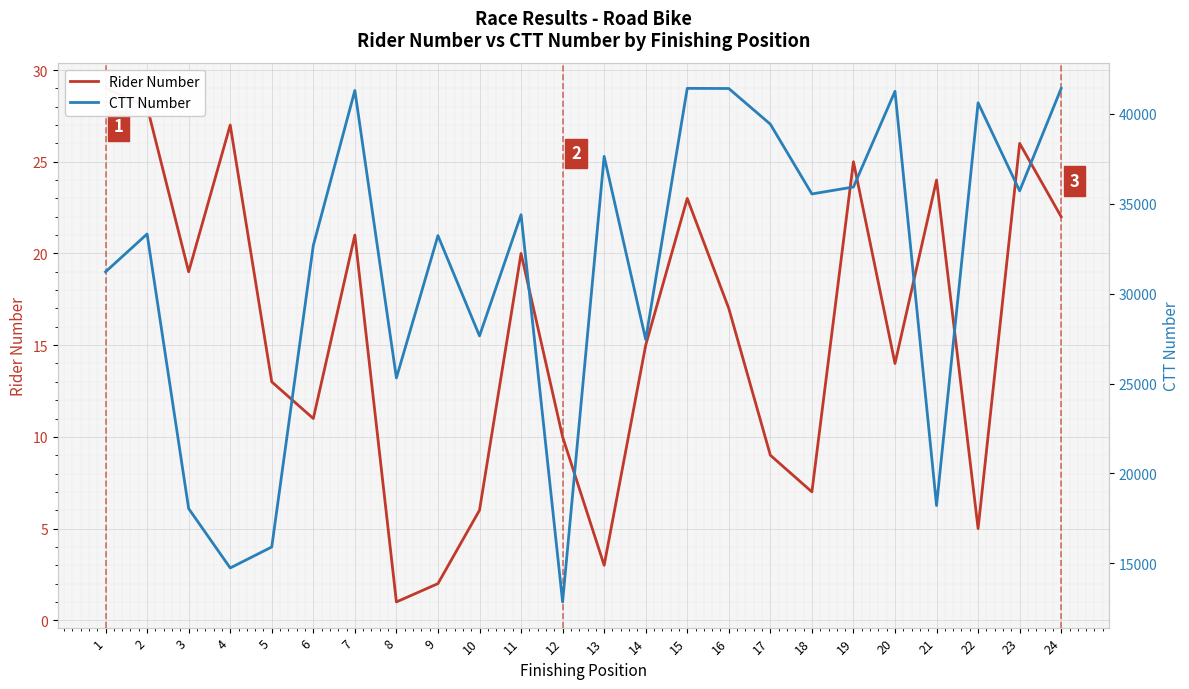

What is the difference between the Rider Number values at 1 and 16?

12